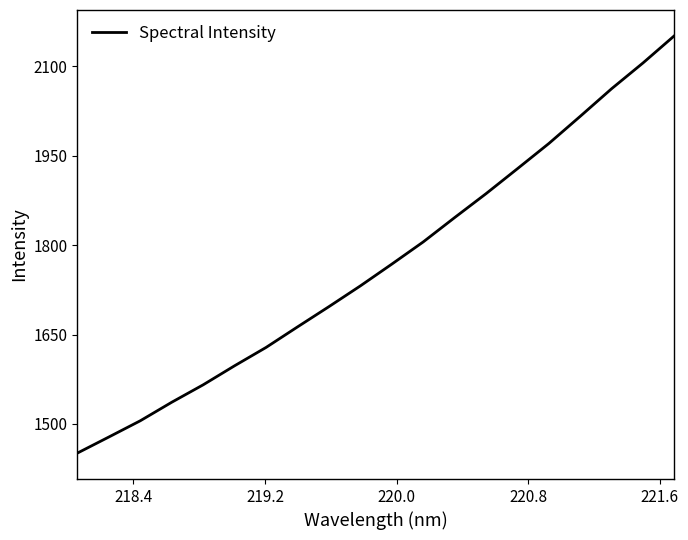

What is the difference between the maximum and minimum values?

700.1